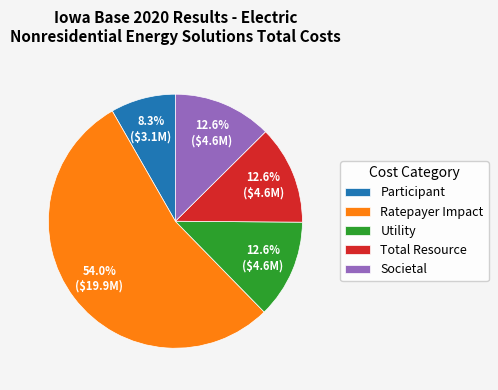

How much of the chart is everything except Utility?

87.4%